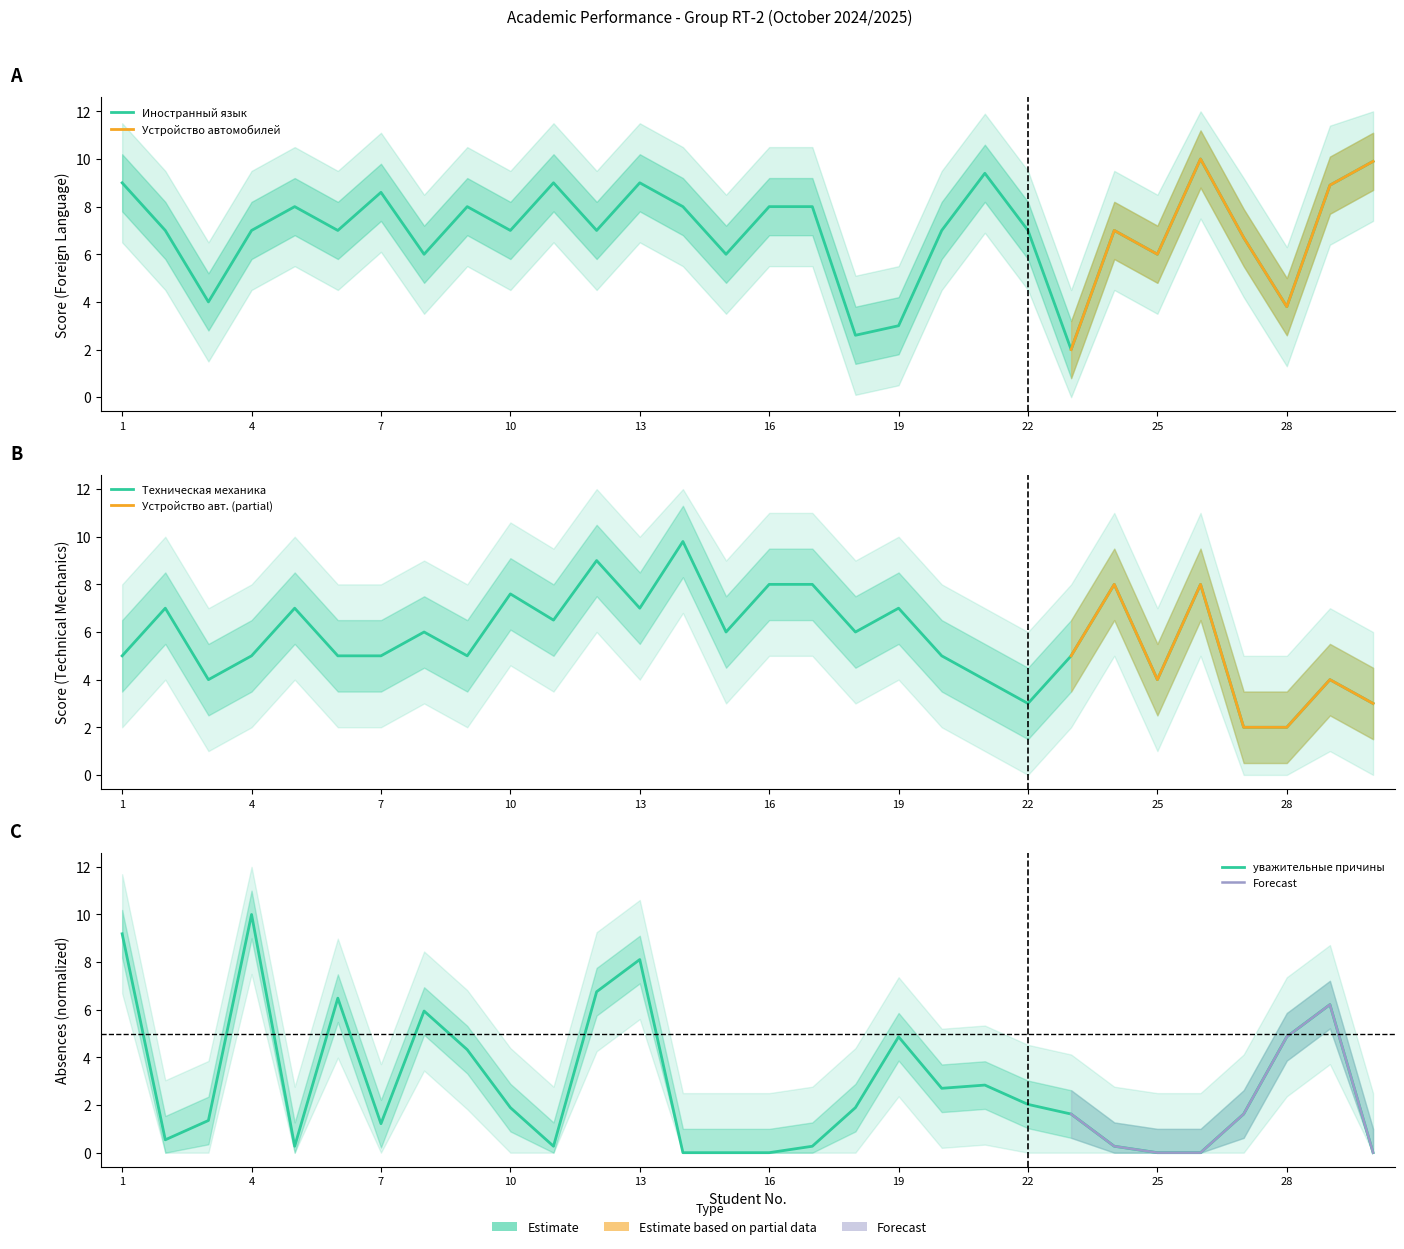

True or false: Техническая механика has a value of 8.0 at 24.

True